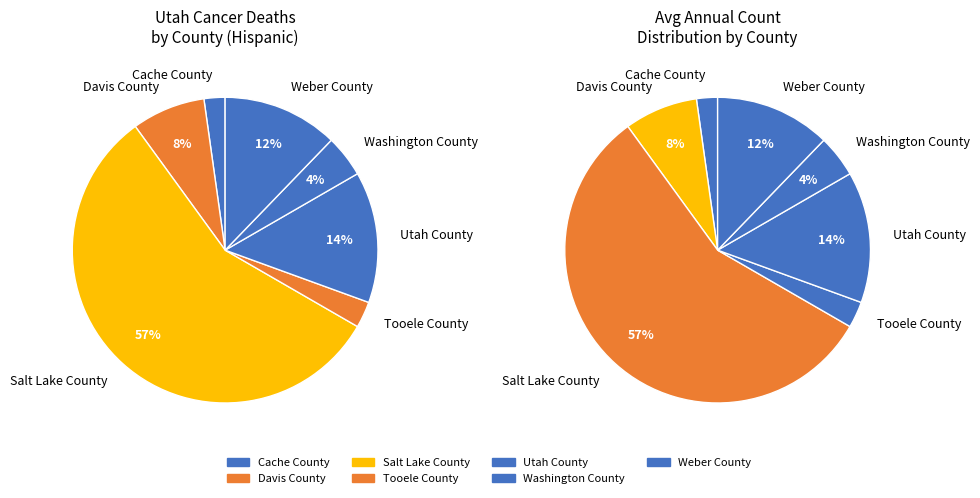

Combined, what portion of the pie is Cache County and Davis County?

10.0%